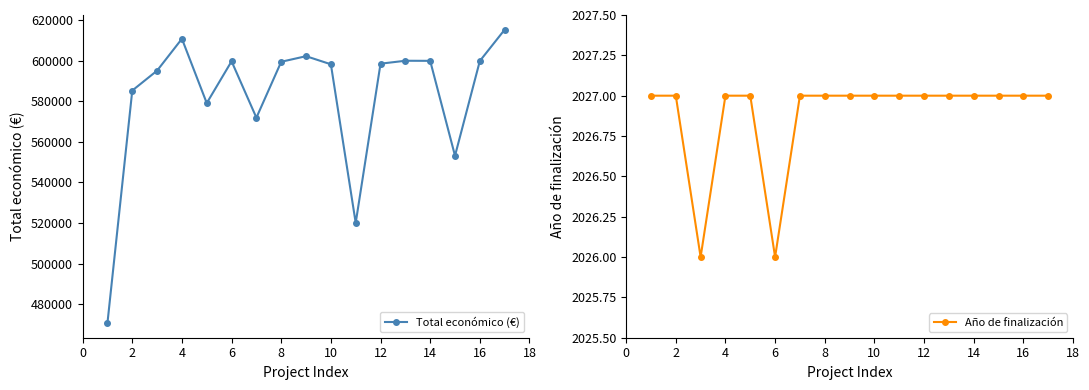

Does the chart display data point markers on the line(s)?

Yes